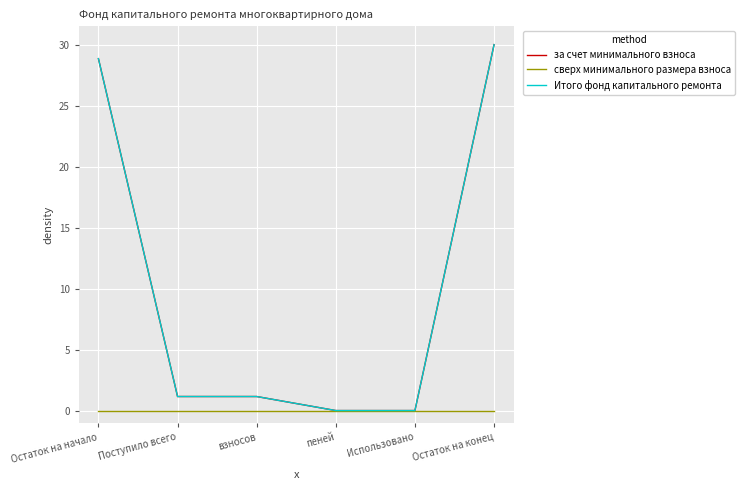

True or false: Итого фонд капитального ремонта and за счет минимального взноса cross at least once.

False